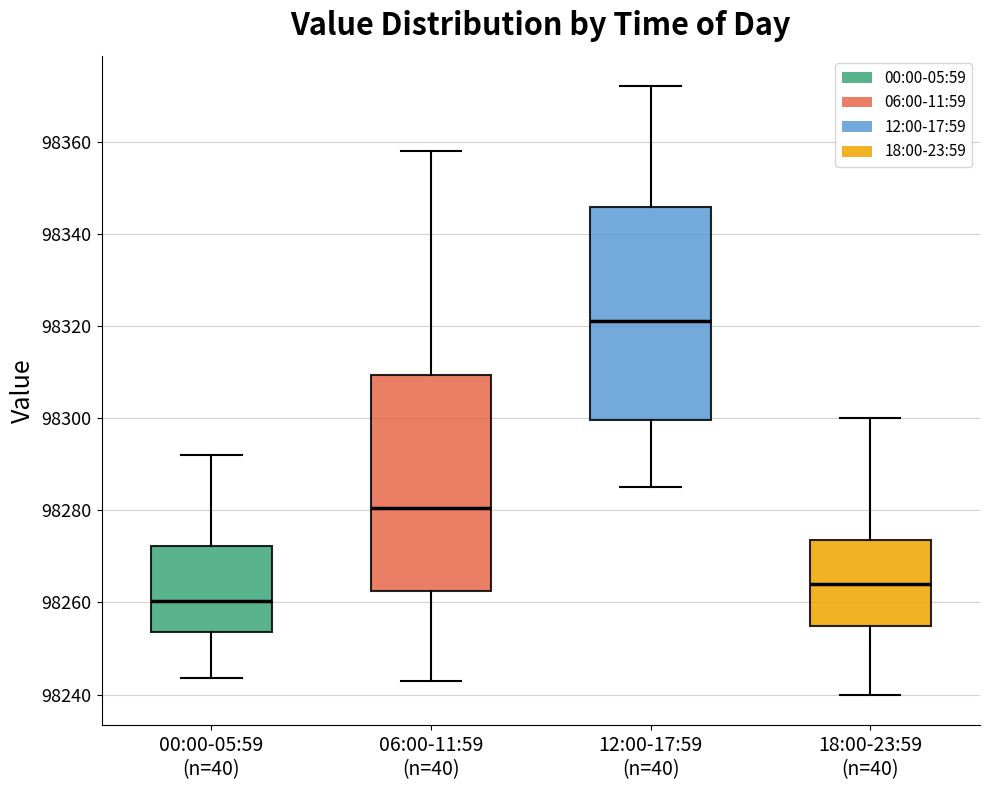

Which box's median line is the highest?

12:00-17:59 (n=40)